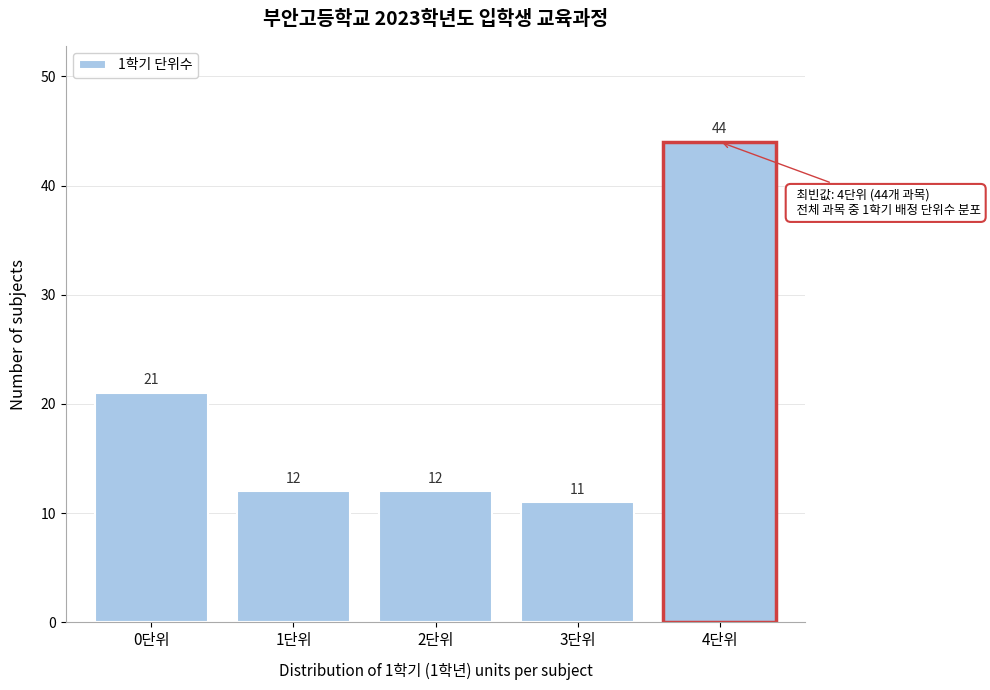

Reading left to right, what are all the values shown in this chart?

0단위=21	1단위=12	2단위=12	3단위=11	4단위=44